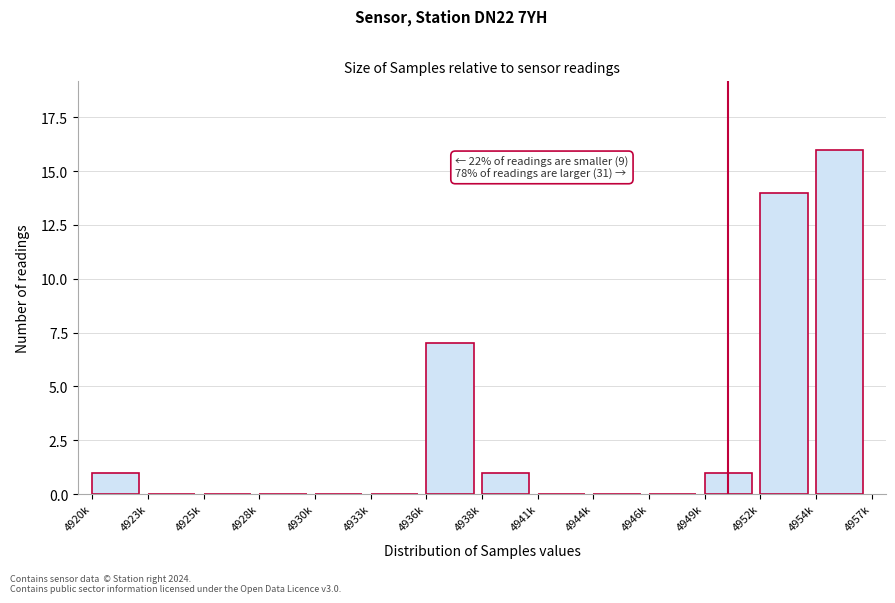

Reading left to right, transcribe all the data shown in this chart.

4920k=1	4923k=0	4925k=0	4928k=0	4930k=0	4933k=0	4936k=7	4938k=1	4941k=0	4944k=0	4946k=0	4949k=1	4952k=14	4954k=16